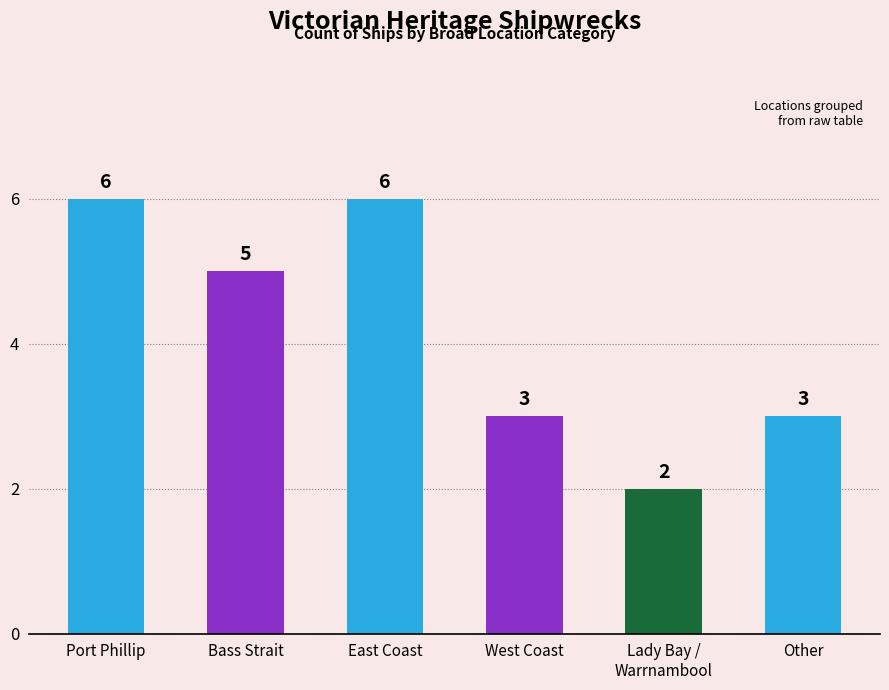

At which label does the data first exceed 5?

Port Phillip